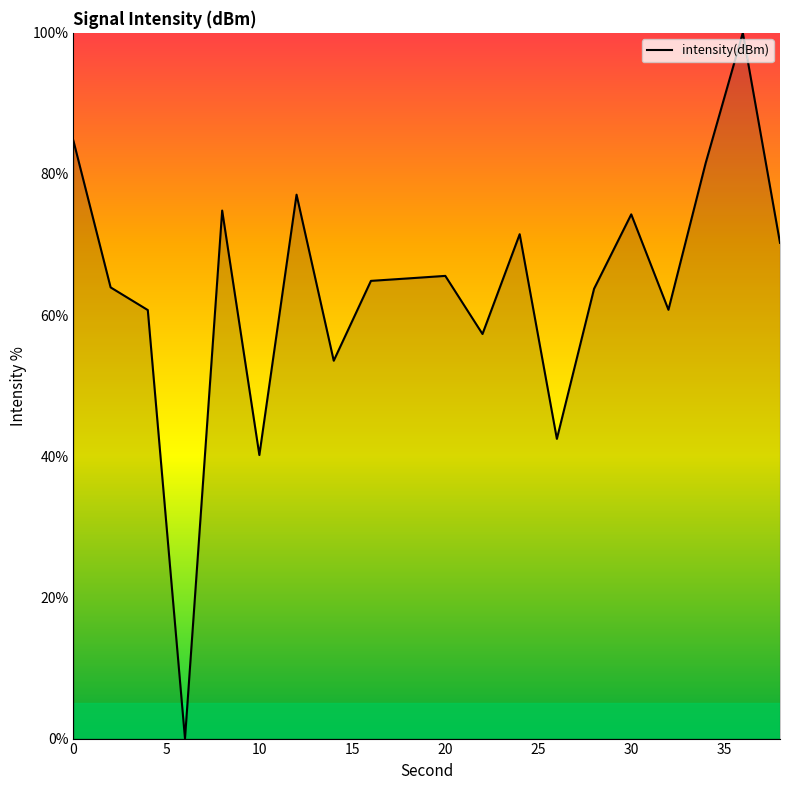

What is the difference between the maximum and minimum values?

100.0